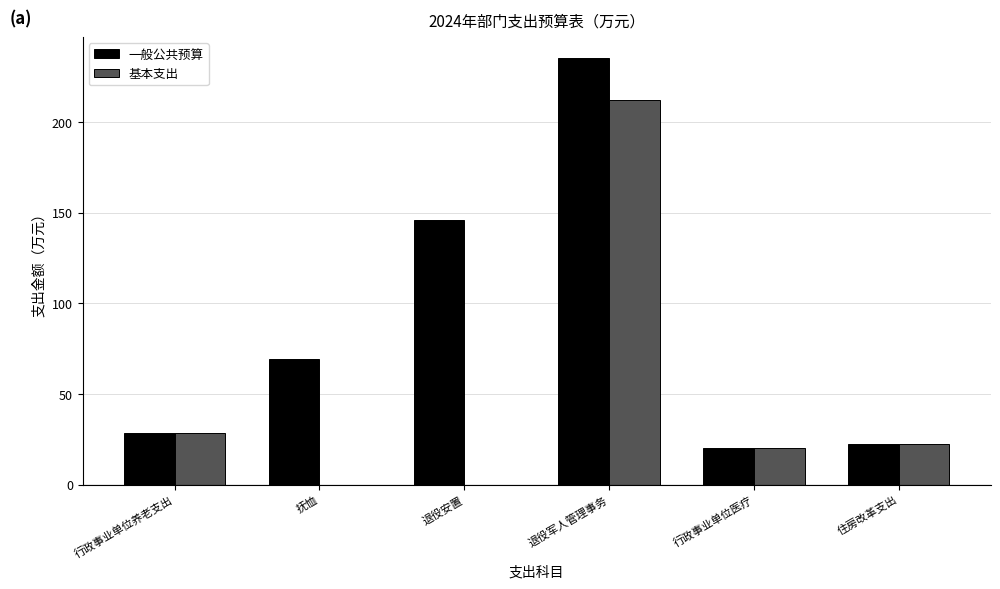

At which category is the sum across all series the highest?

退役军人管理事务